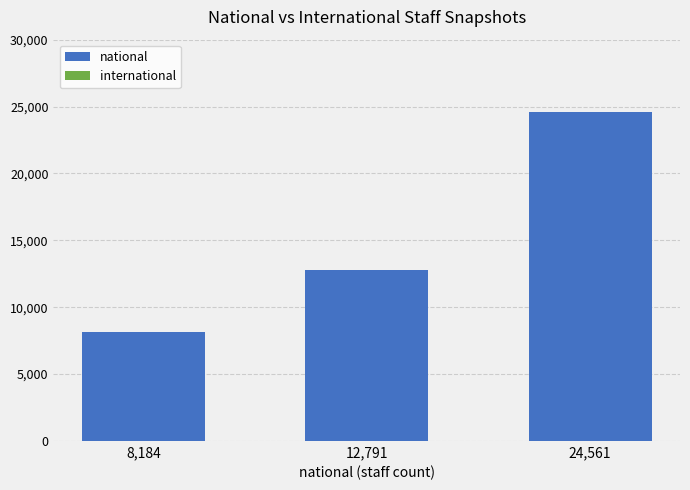

What is the difference between the maximum and second lowest values?

11770